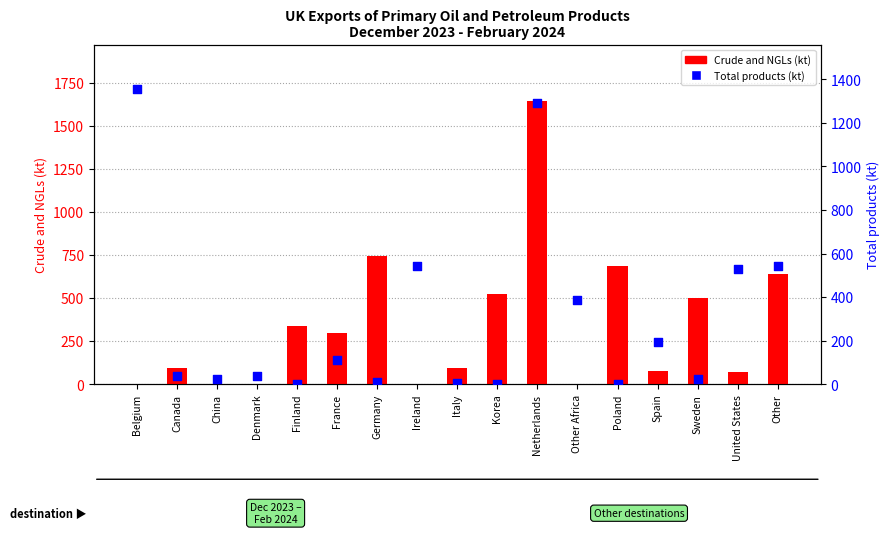

Is the value of Crude and NGLs at Other Africa greater than the value of Total products at Italy?

No